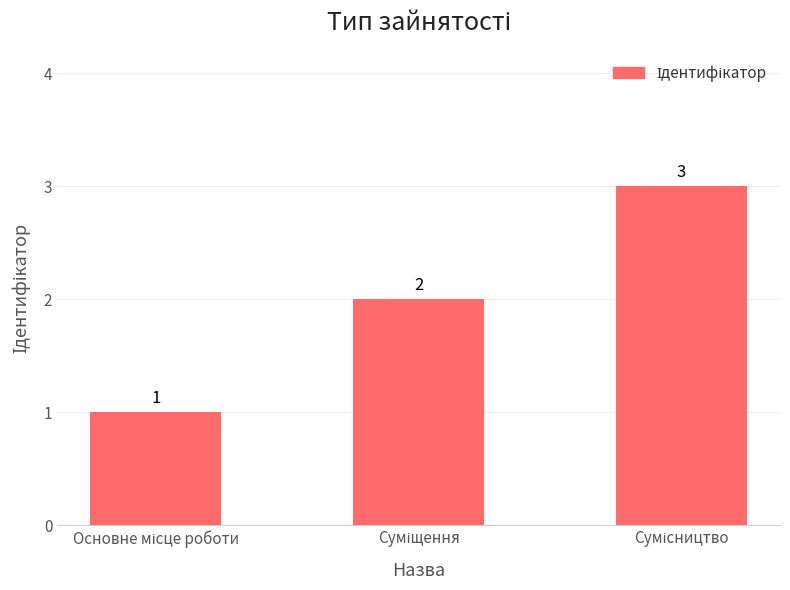

What is the greatest value displayed?

3